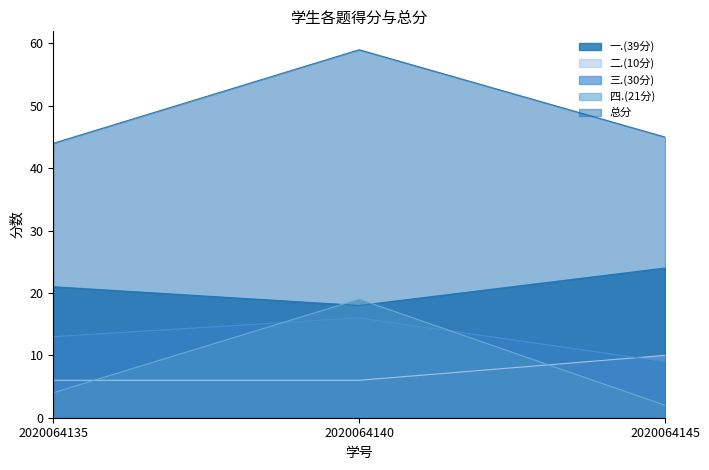

What value does the 总分 series have at 2020064140, to the nearest 10?

60